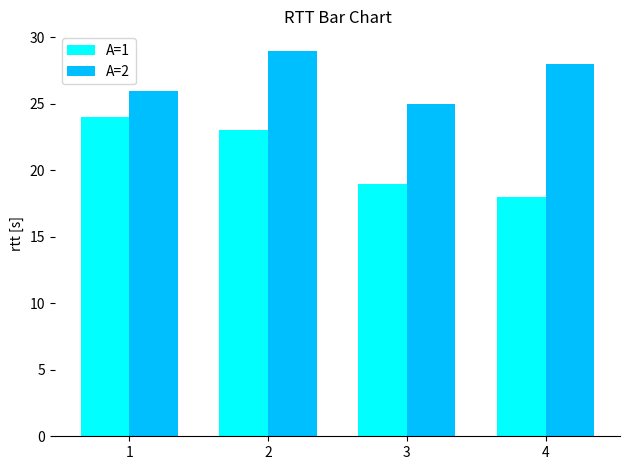

What is the total value across all series at 1?

50